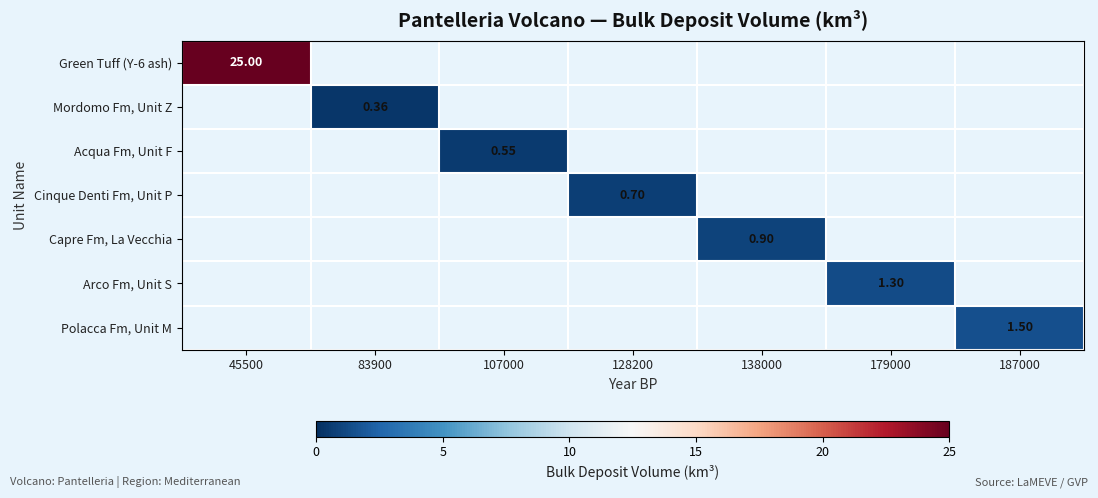

How many values in Arco Fm, Unit S are above zero?

1